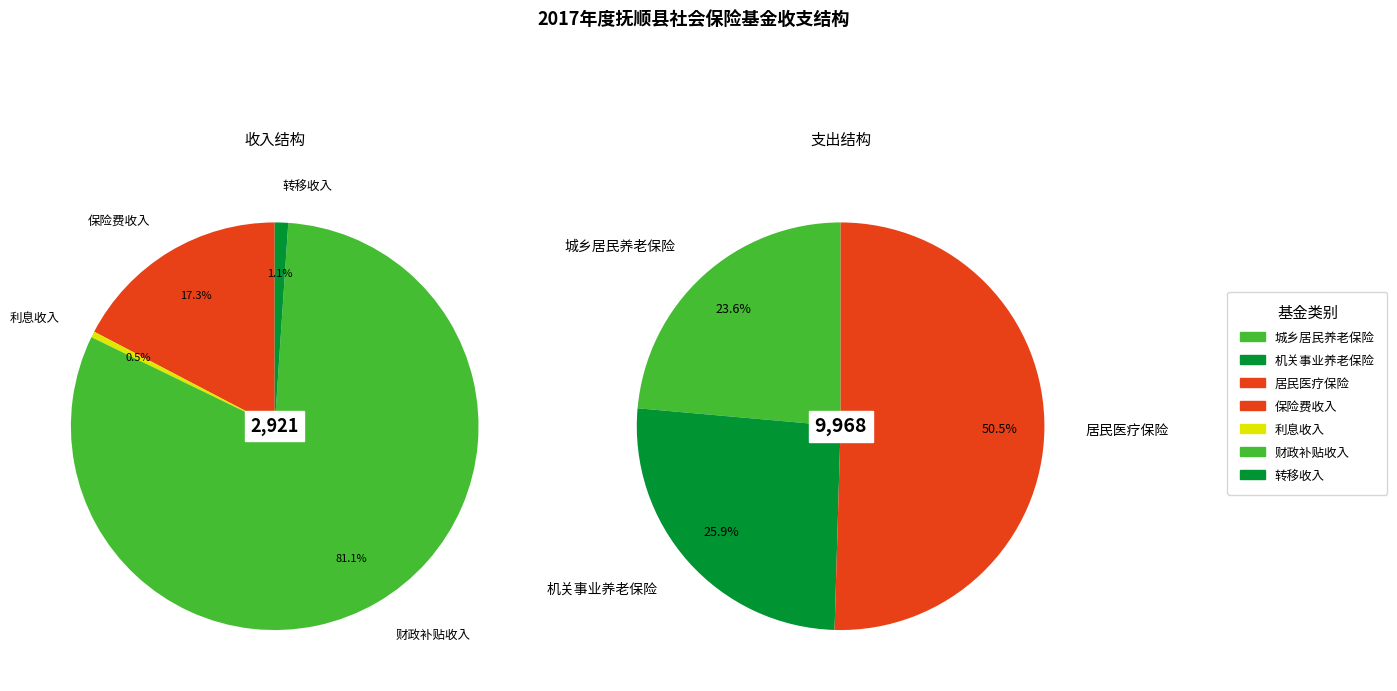

The 2 slice represents 73% of the pie. True or false?

False